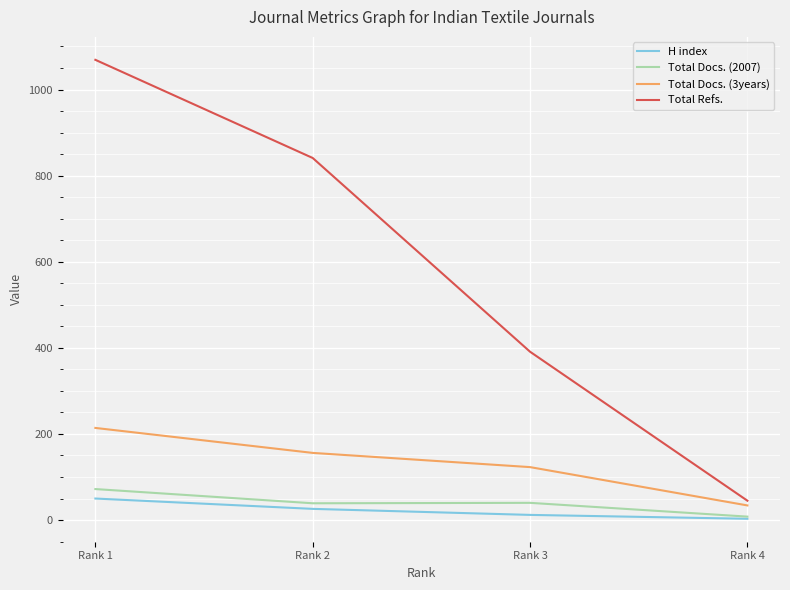

At which label does Total Refs. reach its peak?

Rank 1